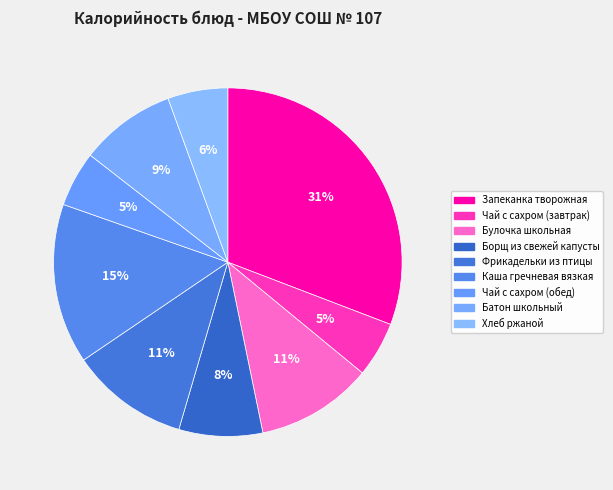

To the nearest percent, what percentage of the pie is Хлеб ржаной?

6%